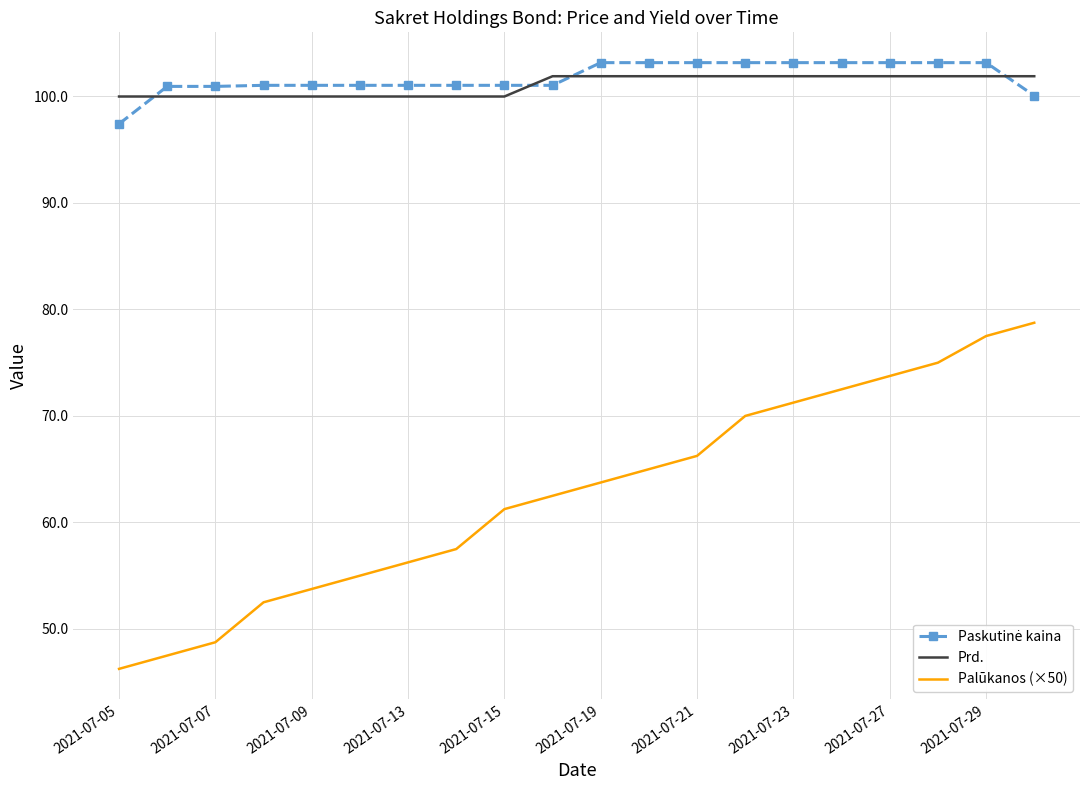

At how many categories does at least one series exceed 78?

20